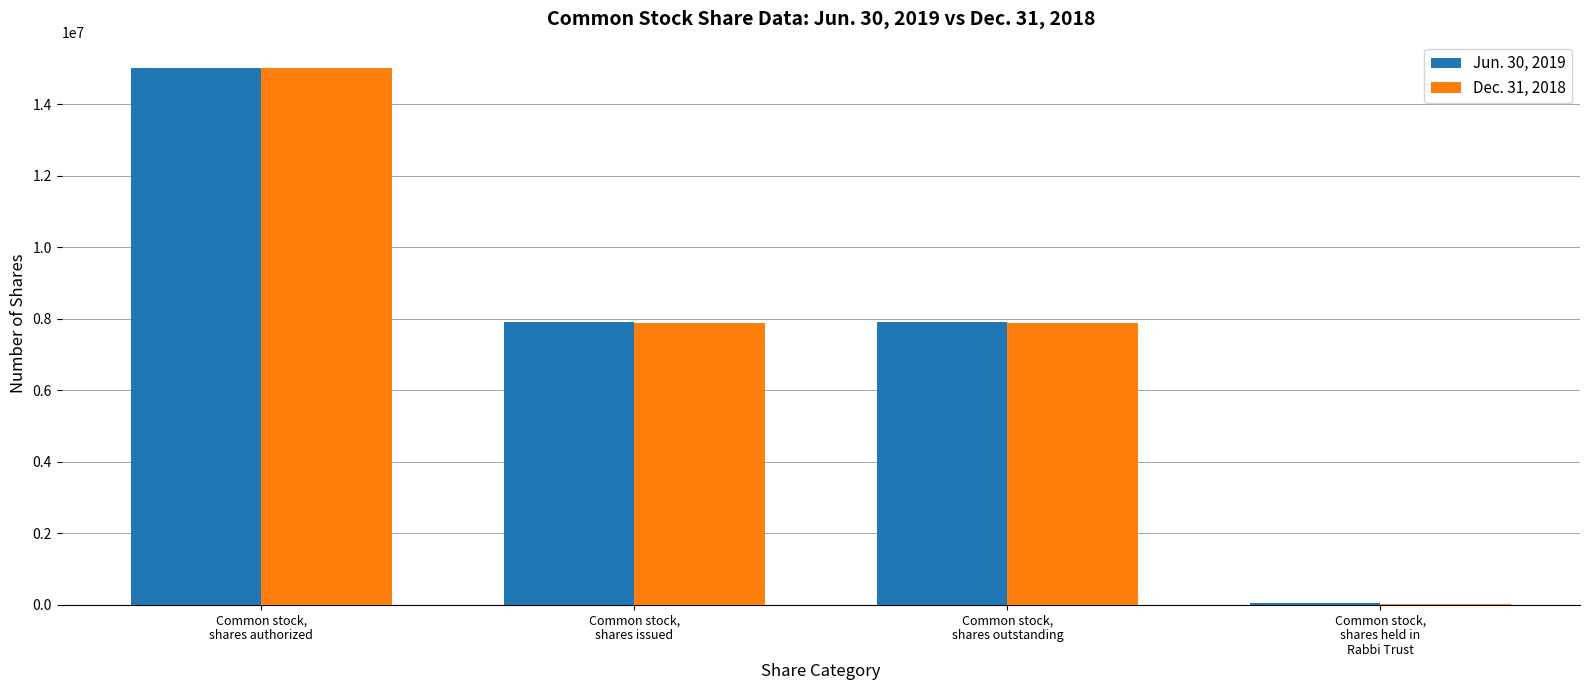

What is the maximum value shown in the chart?

15000000